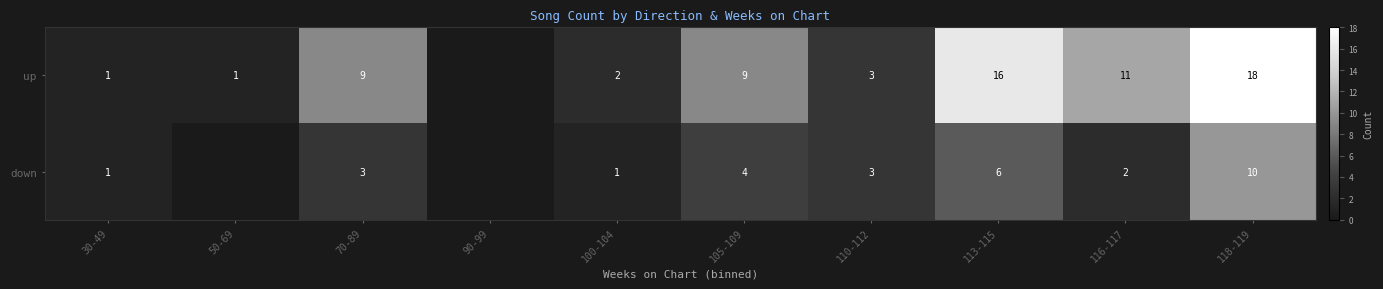

Is the value of down at 30-49 greater than the value of up at 113-115?

No